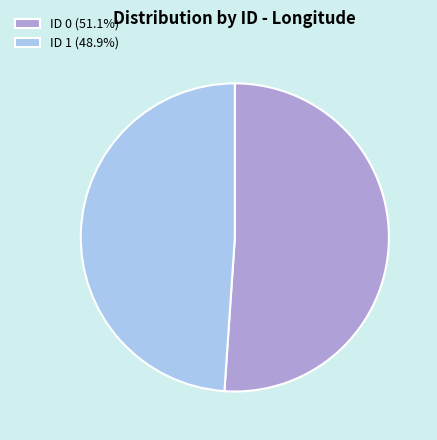

What is the ratio of the value at ID 1 (48.9%) to the value at ID 0 (51.1%)?

1.0